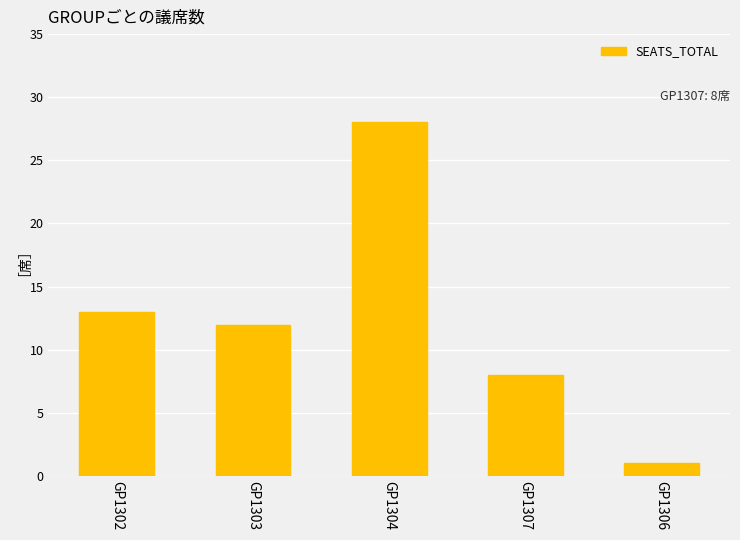

What value does the data have at GP1302?

13